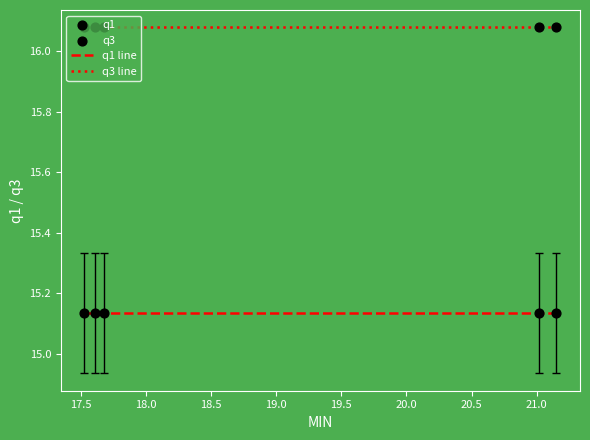

Rank the series by their average value, from highest to lowest.

q3 line, q1 line